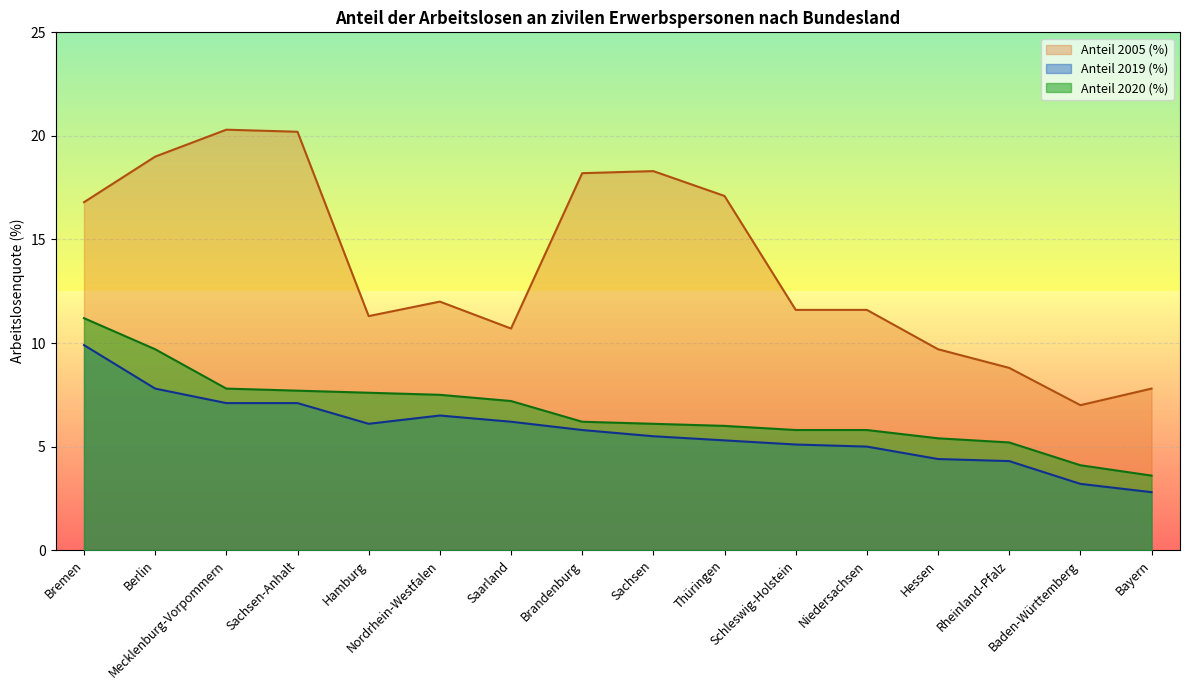

Reading left to right, list all the values displayed in this chart.

Anteil 2020 (%): Bremen=11.2	Berlin=9.7	Mecklenburg-Vorpommern=7.8	Sachsen-Anhalt=7.7	Hamburg=7.6	Nordrhein-Westfalen=7.5	Saarland=7.2	Brandenburg=6.2	Sachsen=6.1	Thüringen=6.0	Schleswig-Holstein=5.8	Niedersachsen=5.8	Hessen=5.4	Rheinland-Pfalz=5.2	Baden-Württemberg=4.1	Bayern=3.6
Anteil 2019 (%): Bremen=9.9	Berlin=7.8	Mecklenburg-Vorpommern=7.1	Sachsen-Anhalt=7.1	Hamburg=6.1	Nordrhein-Westfalen=6.5	Saarland=6.2	Brandenburg=5.8	Sachsen=5.5	Thüringen=5.3	Schleswig-Holstein=5.1	Niedersachsen=5.0	Hessen=4.4	Rheinland-Pfalz=4.3	Baden-Württemberg=3.2	Bayern=2.8
Anteil 2005 (%): Bremen=16.8	Berlin=19.0	Mecklenburg-Vorpommern=20.3	Sachsen-Anhalt=20.2	Hamburg=11.3	Nordrhein-Westfalen=12.0	Saarland=10.7	Brandenburg=18.2	Sachsen=18.3	Thüringen=17.1	Schleswig-Holstein=11.6	Niedersachsen=11.6	Hessen=9.7	Rheinland-Pfalz=8.8	Baden-Württemberg=7.0	Bayern=7.8